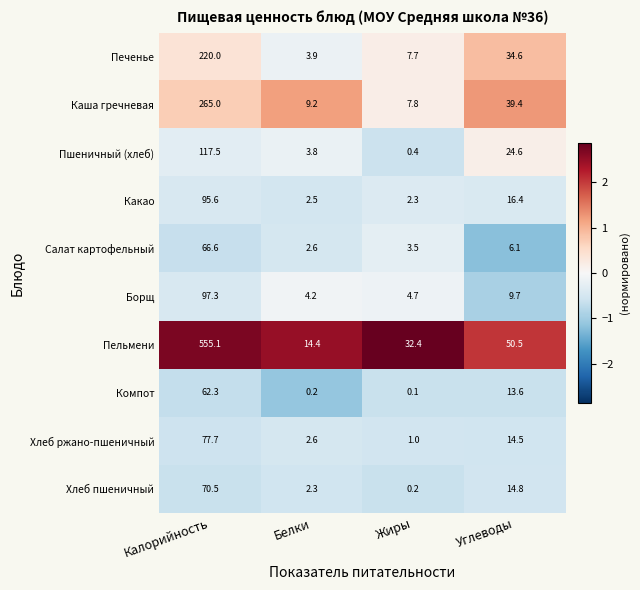

What is the greatest value displayed?

555.1